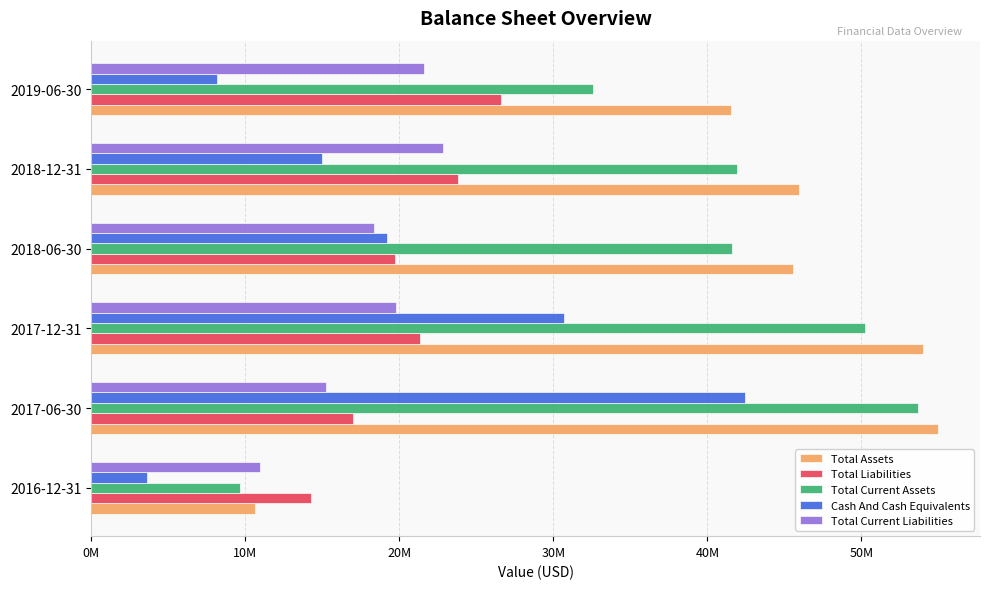

Which series has the largest total across all categories?

Total Assets